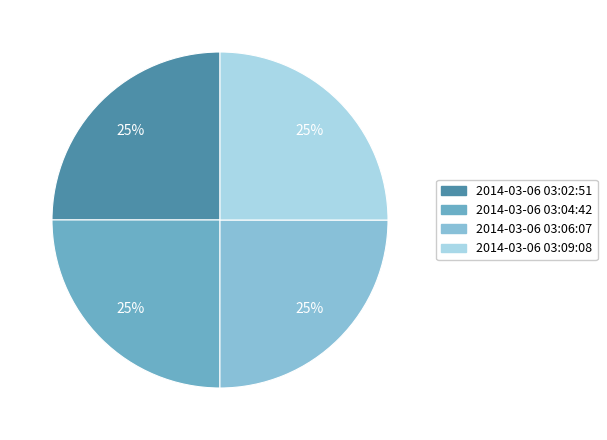

Is it true that 2014-03-06 03:09:08 is 38% of the pie?

False